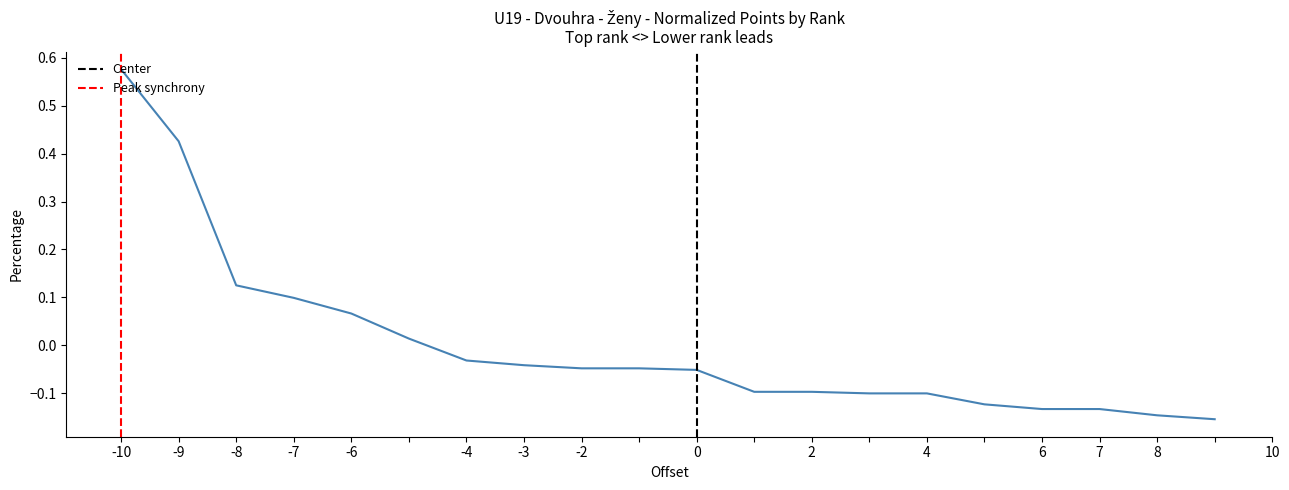

What is the change in value from 5 to 10?

-0.1